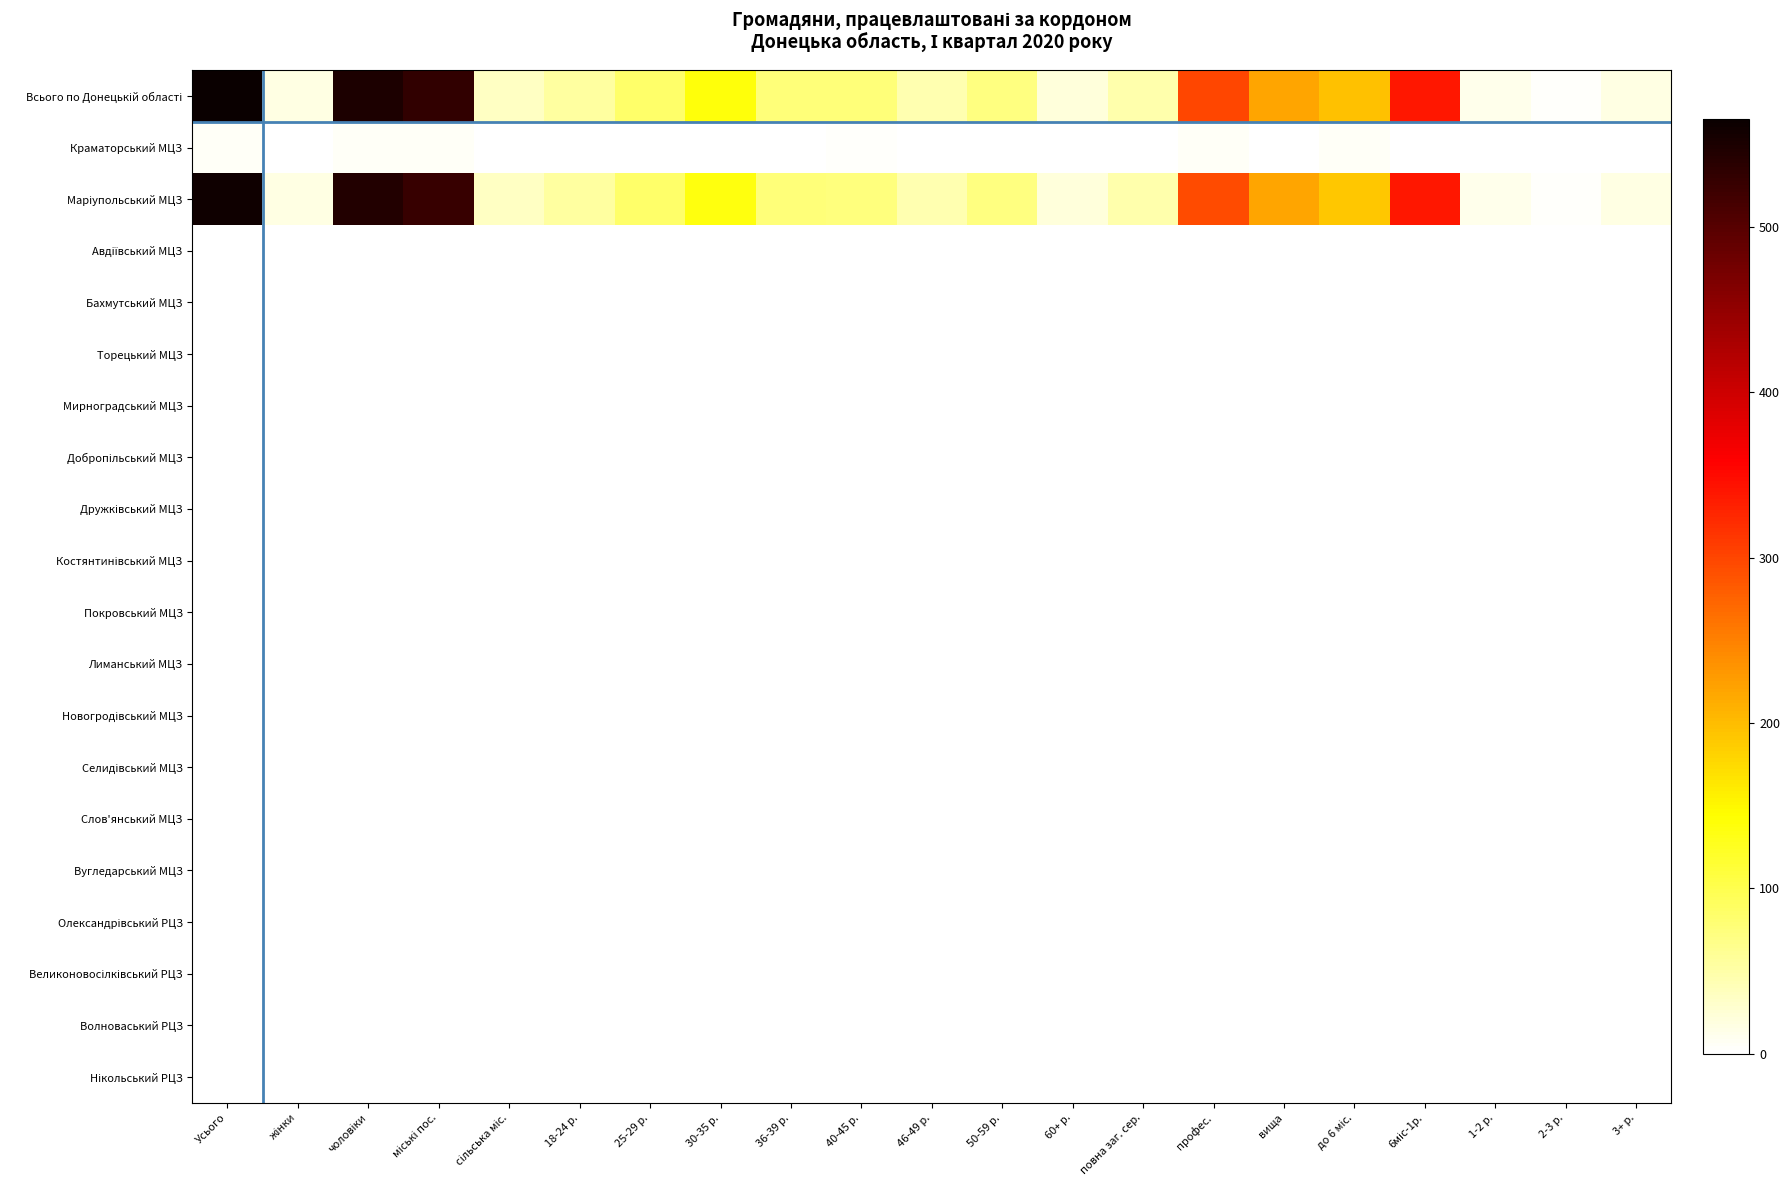

Between Усього and 25-29 р., which series saw the biggest shift?

Всього по Донецькій області